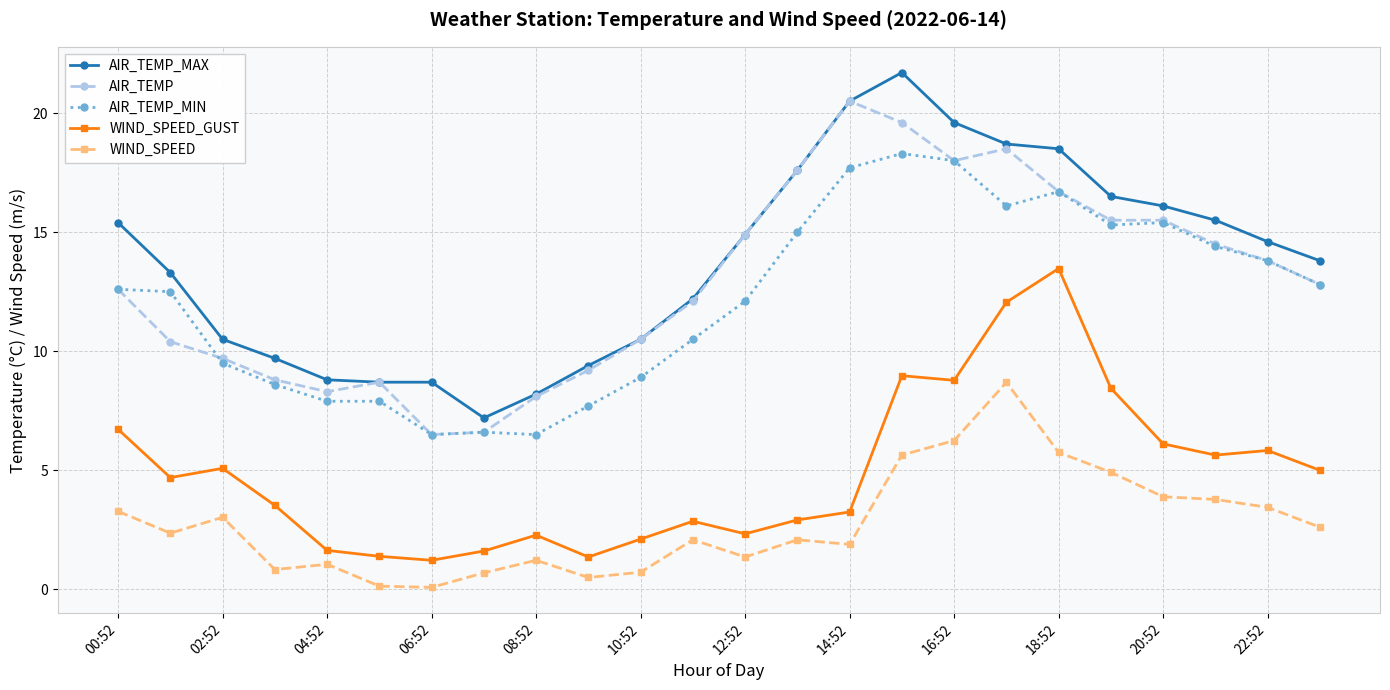

True or false: WIND_SPEED and AIR_TEMP intersect in this chart.

False